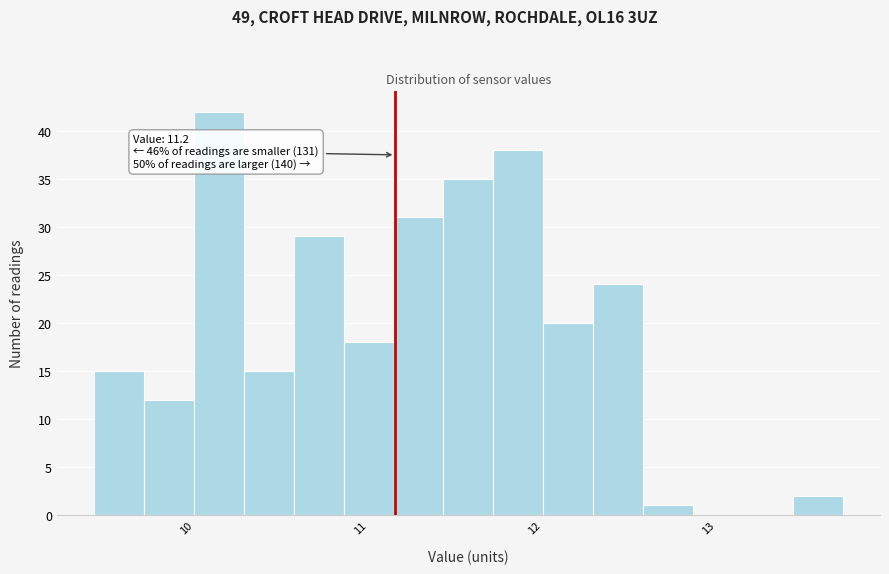

Read against the x-axis, roughly where is the centre of the tallest bar?

10.2